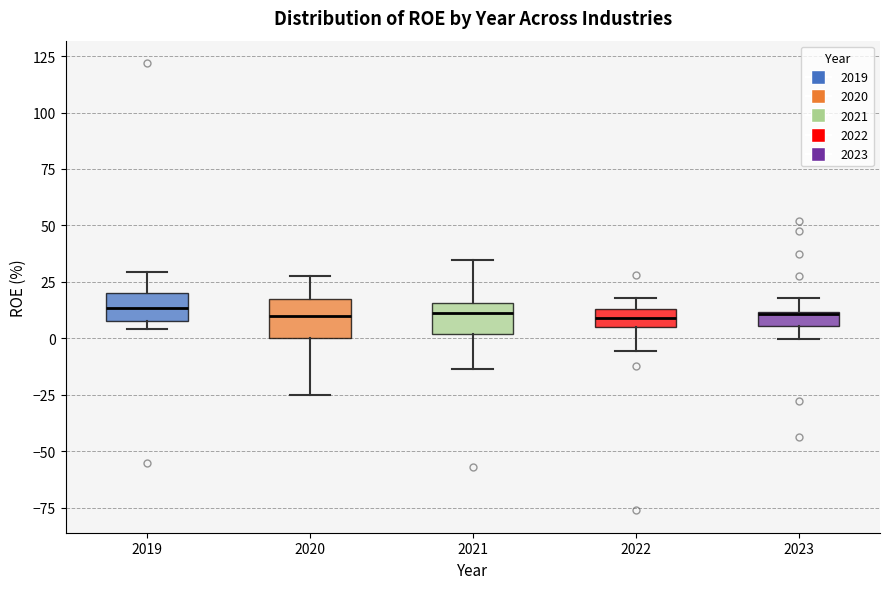

Where does the median line of the box at x = 2022 sit on the y-axis? The values are not printed on the chart, so give them approximately, as read against the axis.

10